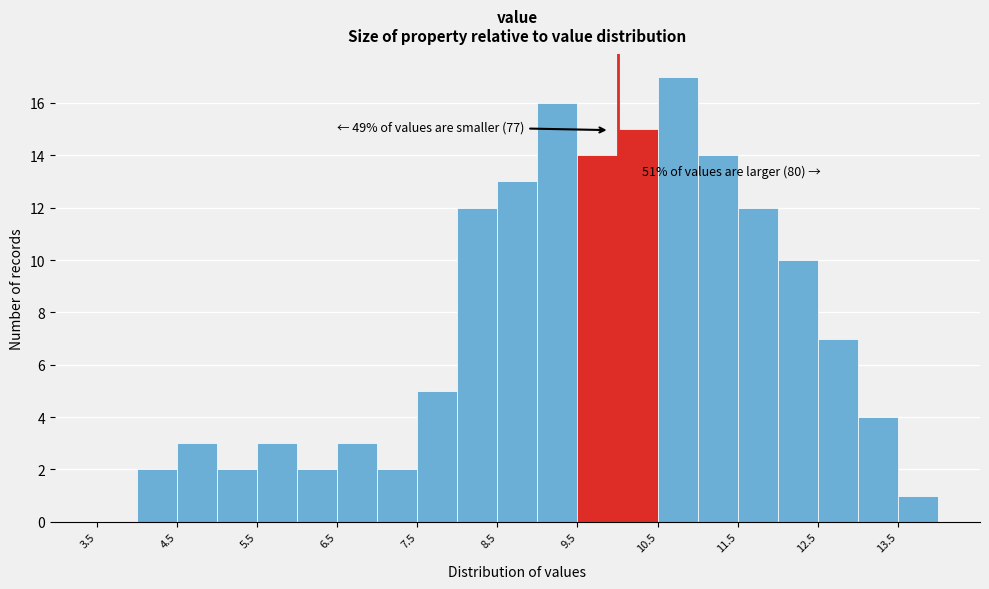

Over which range of the x-axis is the bar tallest?

10.5 to 11.0